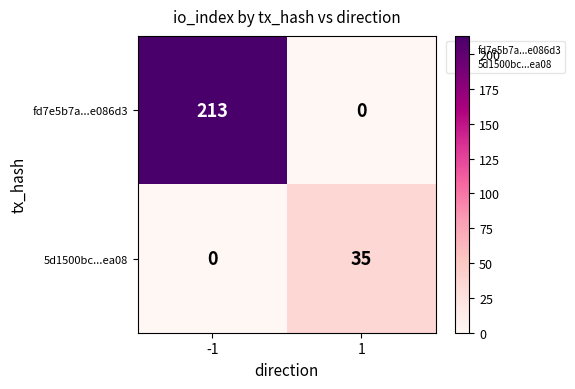

What is the maximum value for fd7e5b7a...e086d3?

213